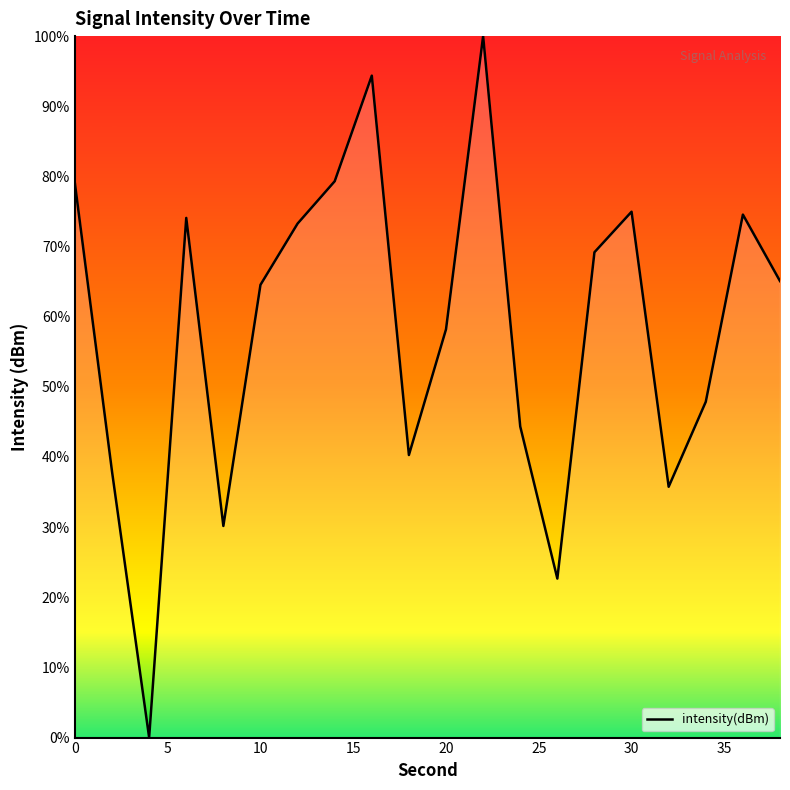

What is the greatest value displayed?

100.0